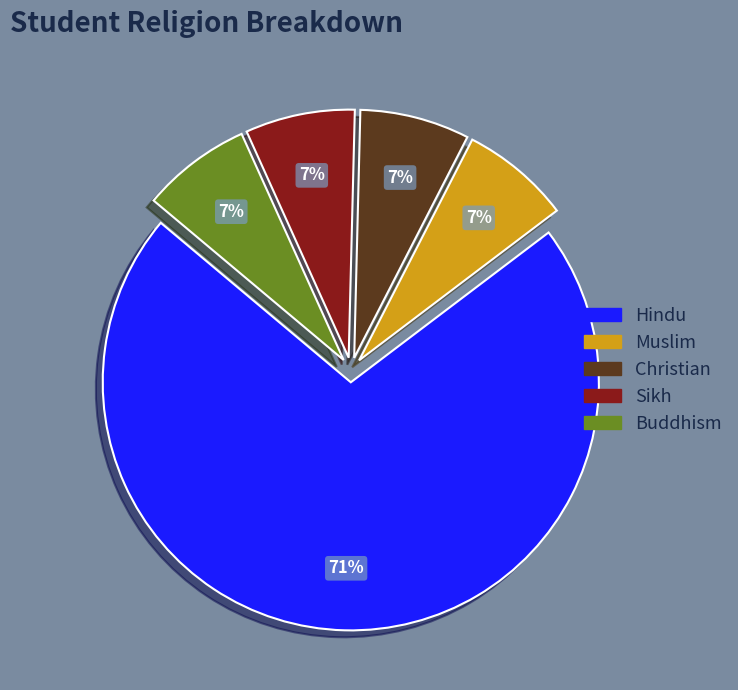

Which category has the biggest portion of the pie?

Hindu